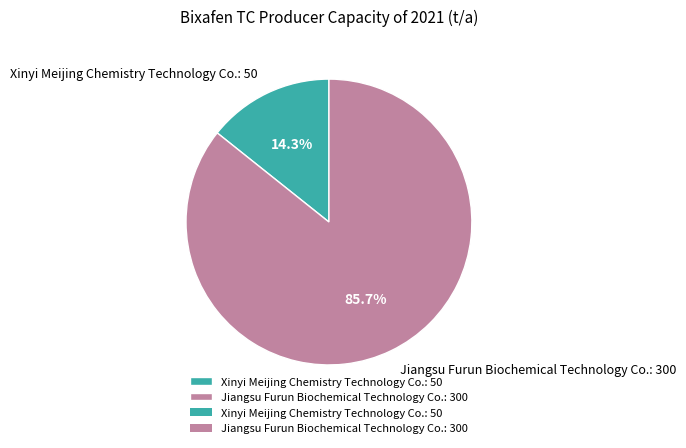

Combined, do Xinyi Meijing Chemistry Technology Co. and Jiangsu Furun Biochemical Technology Co. account for over 50%?

Yes